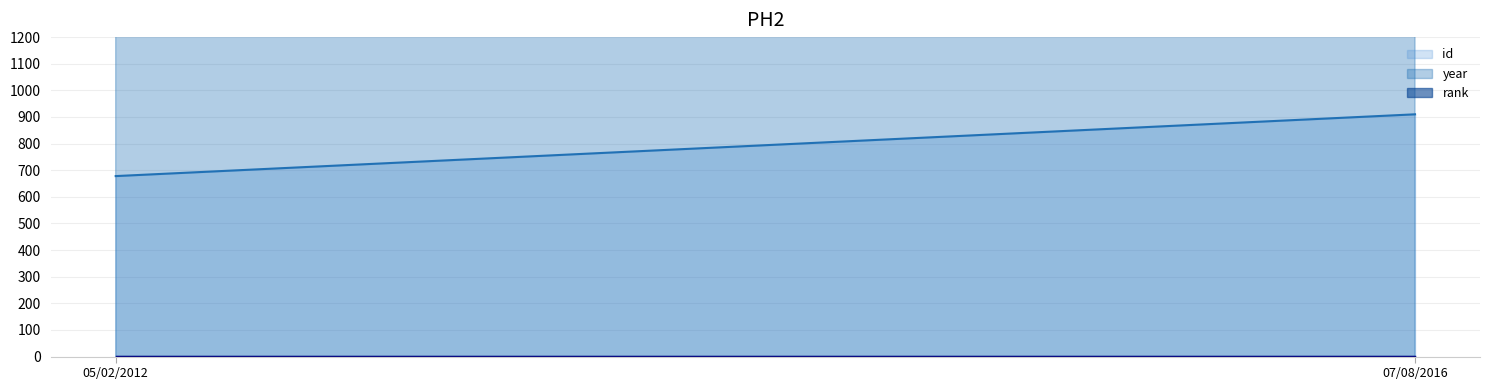

What is the difference between the highest and lowest values at 05/02/2012?

2010